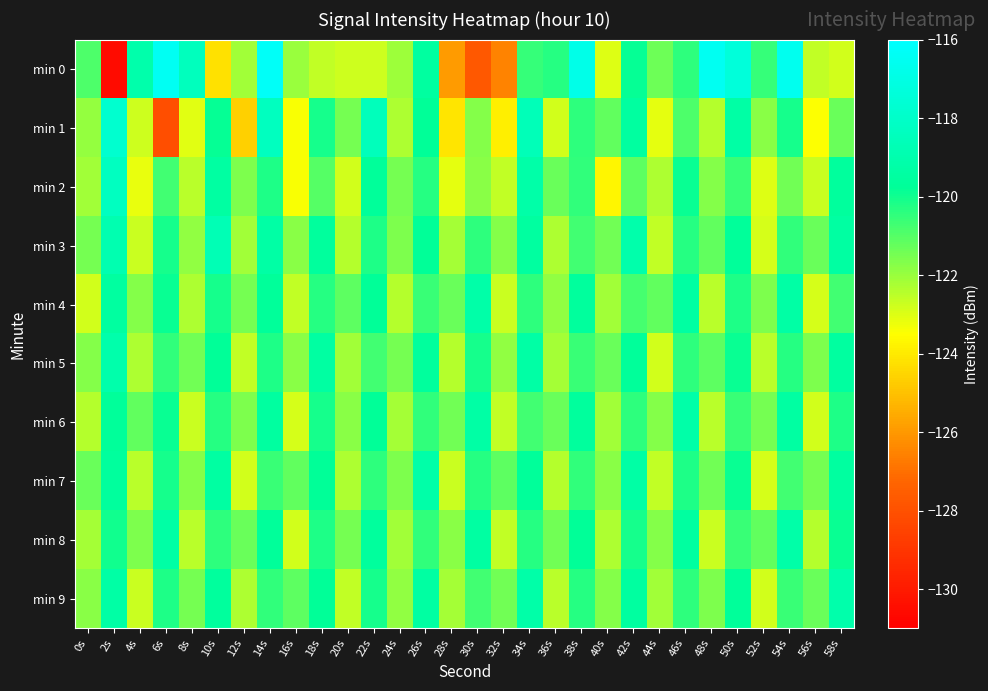

At how many categories does at least one series exceed -124?

30